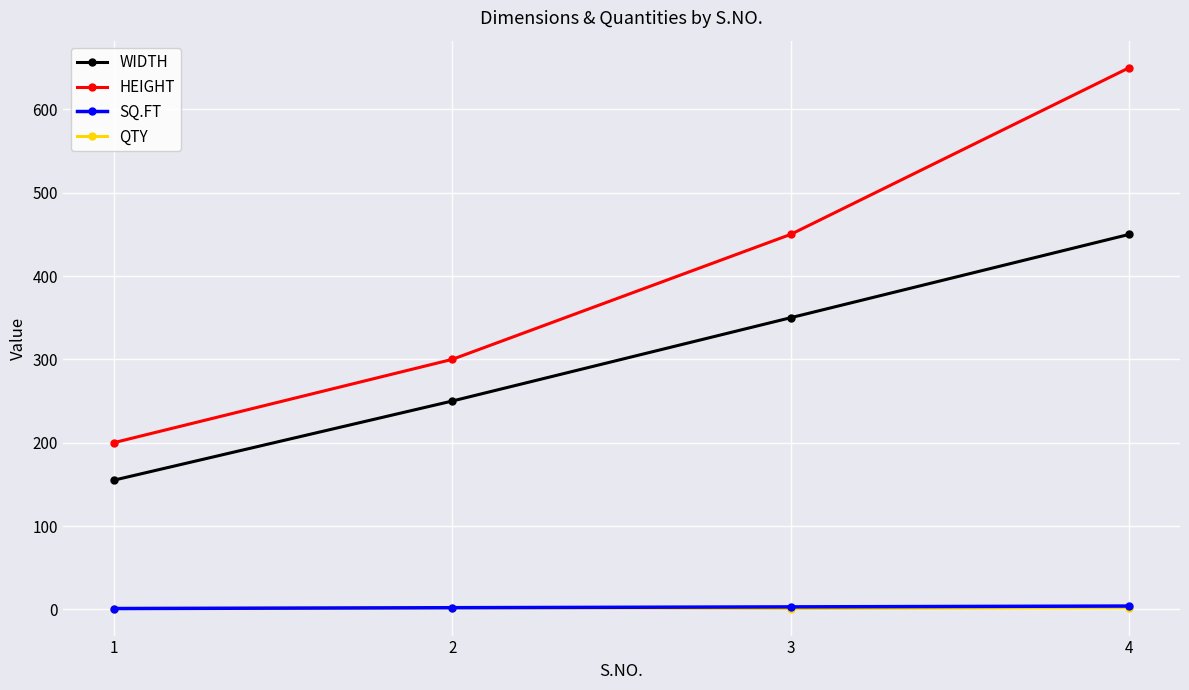

True or false: HEIGHT and QTY intersect in this chart.

False